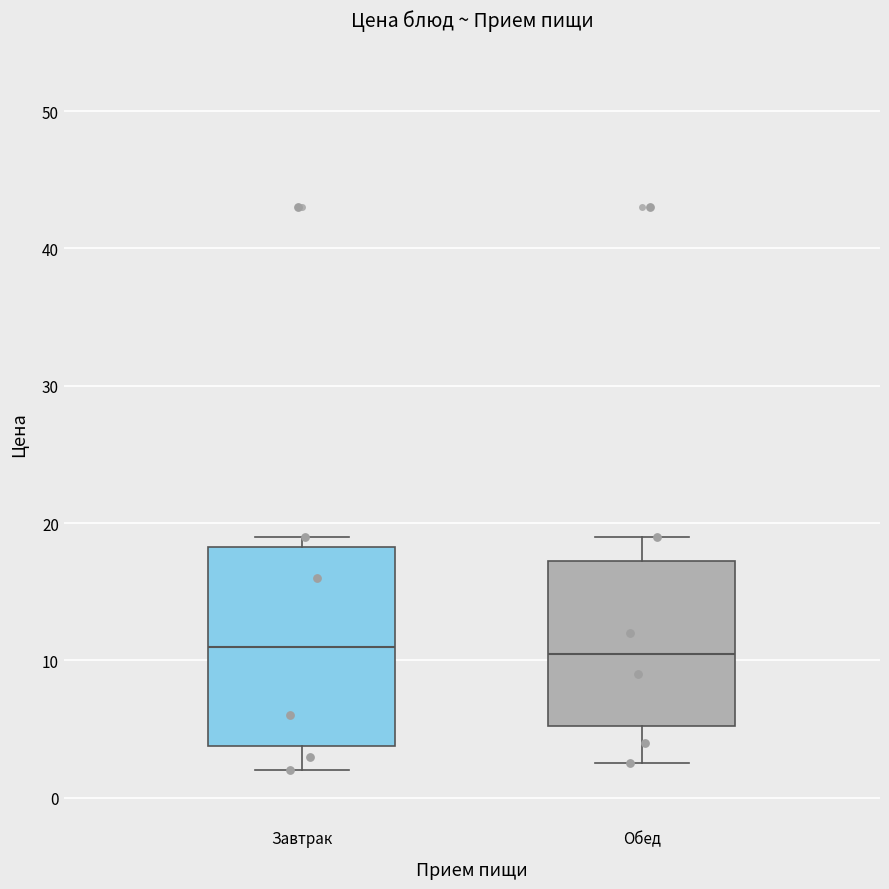

Where does the lower whisker of the box for Обед end on the y-axis? The values are not printed on the chart, so give them approximately, as read against the axis.

3